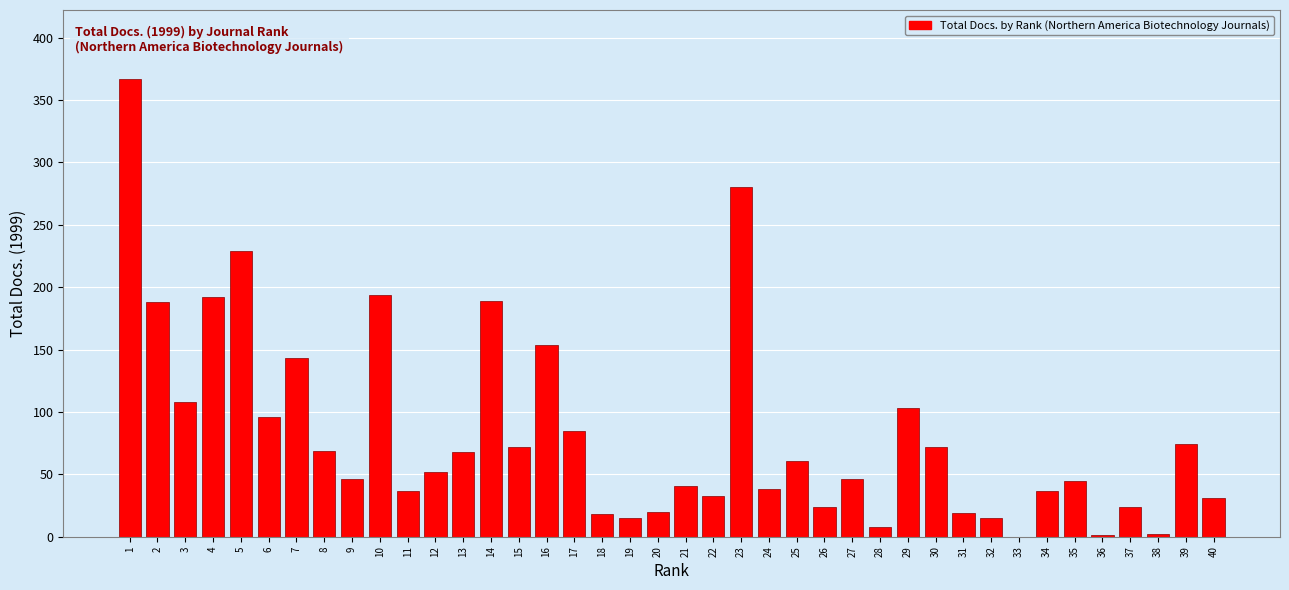

What is the sum of all values?

3296